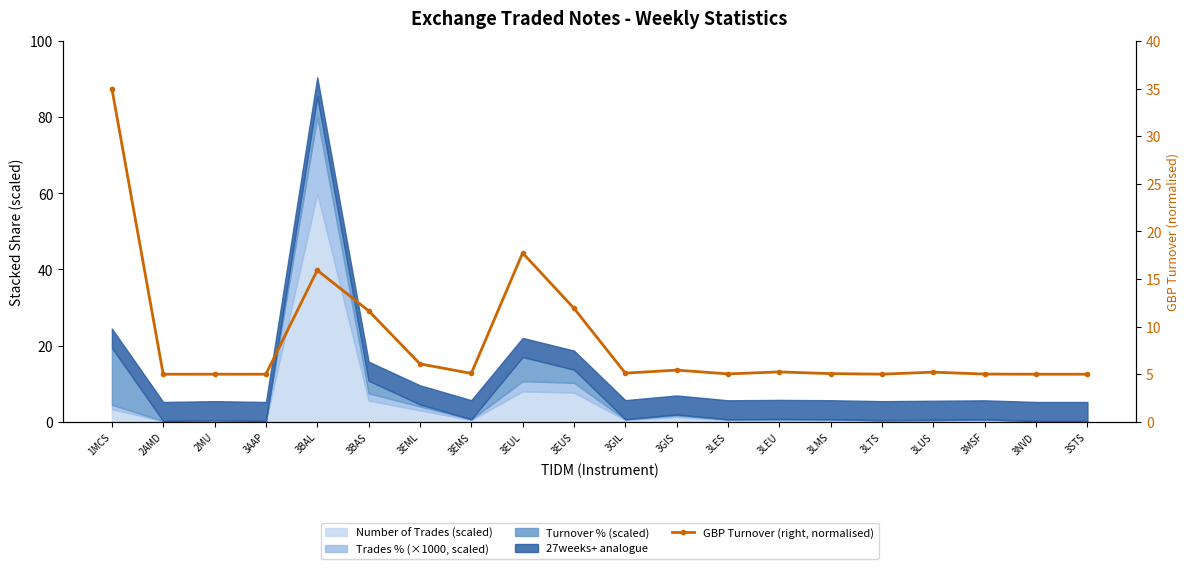

True or false: the data shows 8.6 at 3AAP.

False